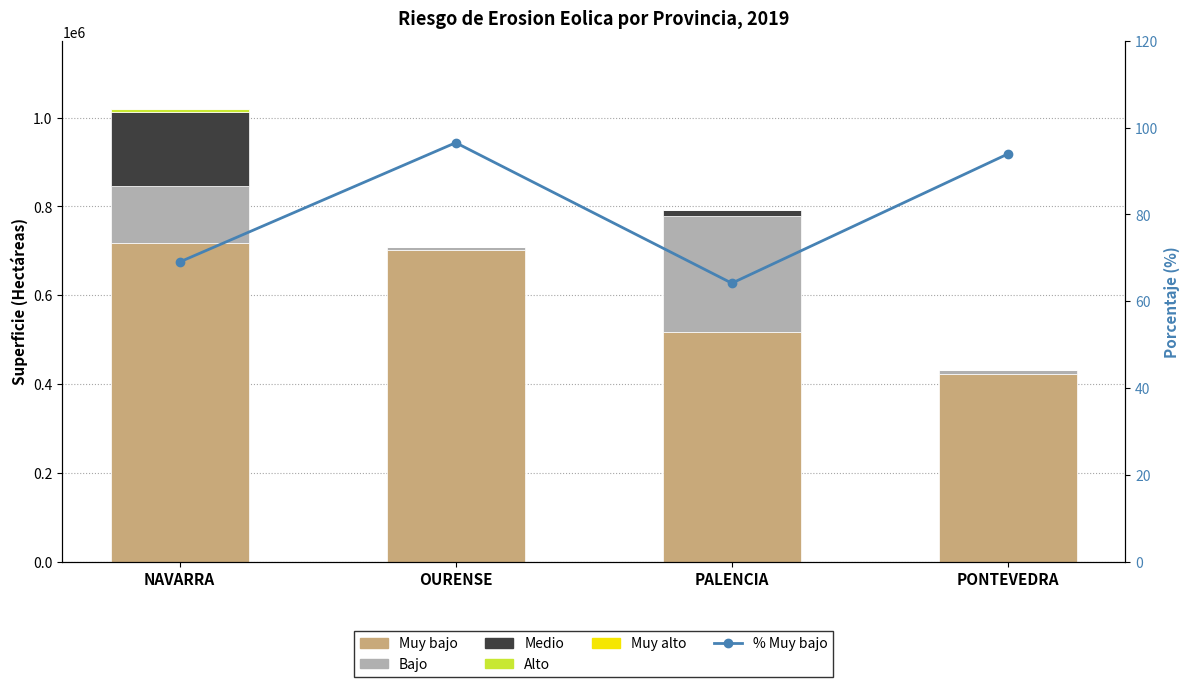

Where is Muy bajo nearest to the value 569827?

PALENCIA